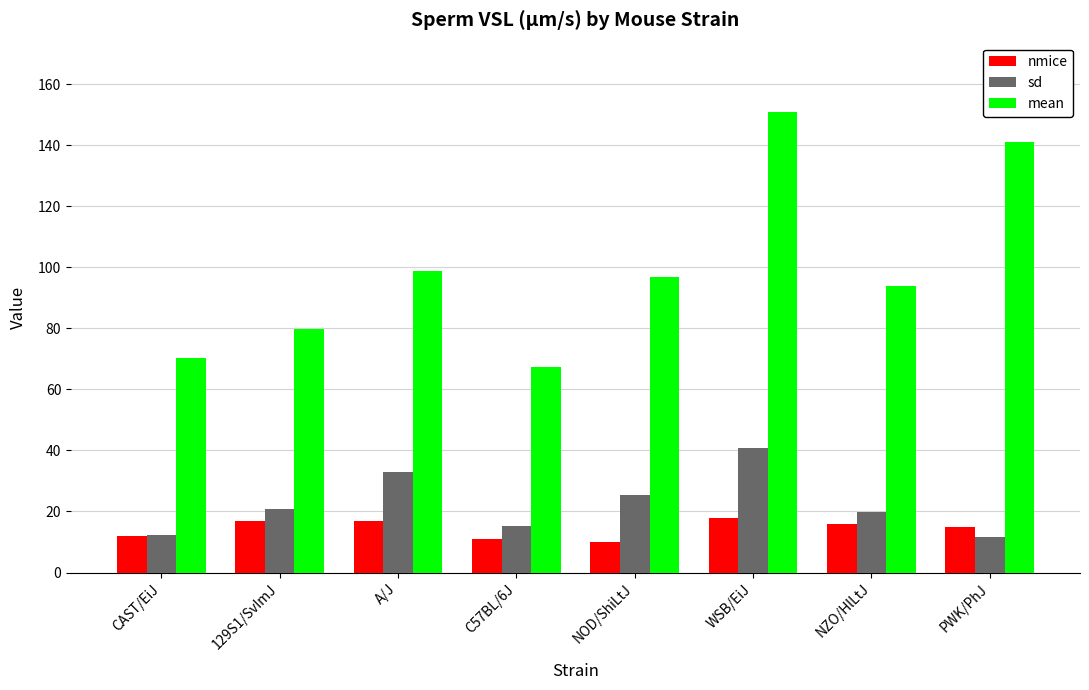

At which category does the chart reach its peak across all series?

WSB/EiJ